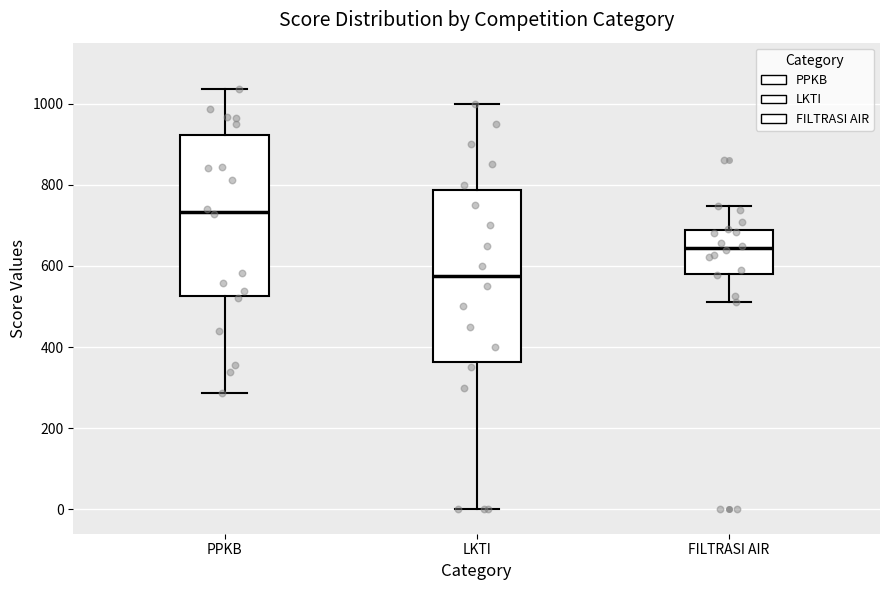

Where does the median line of the box for LKTI sit on the y-axis? The values are not printed on the chart, so give them approximately, as read against the axis.

580